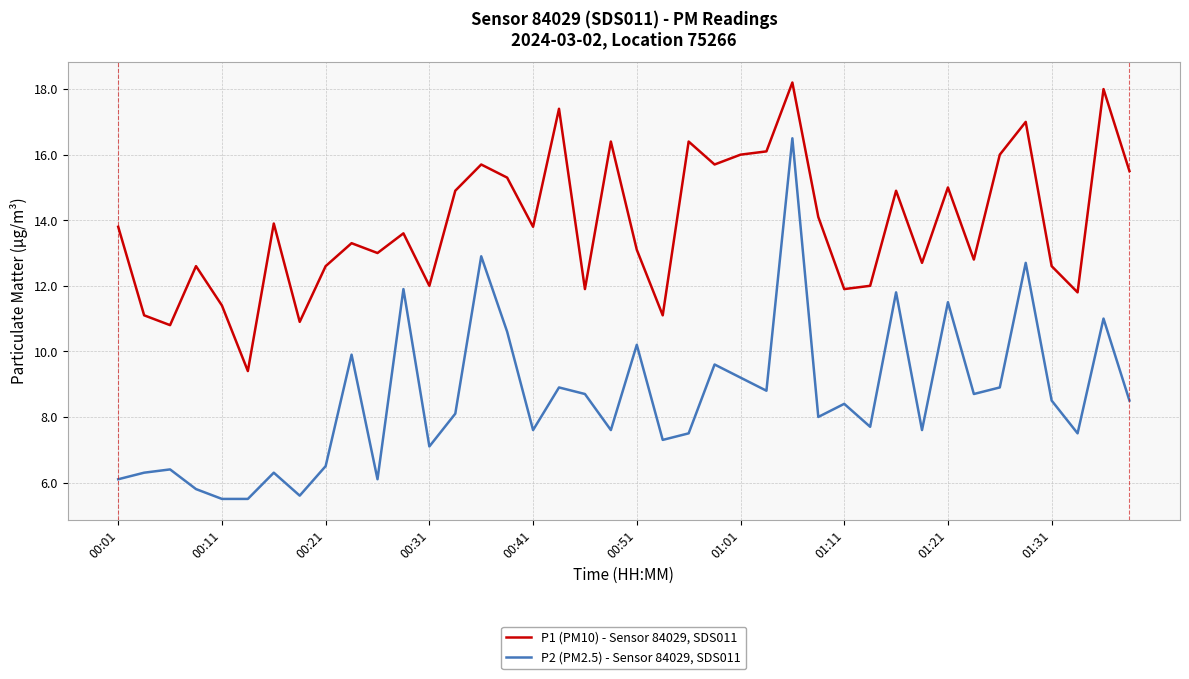

What is the minimum value shown in the chart?

5.5